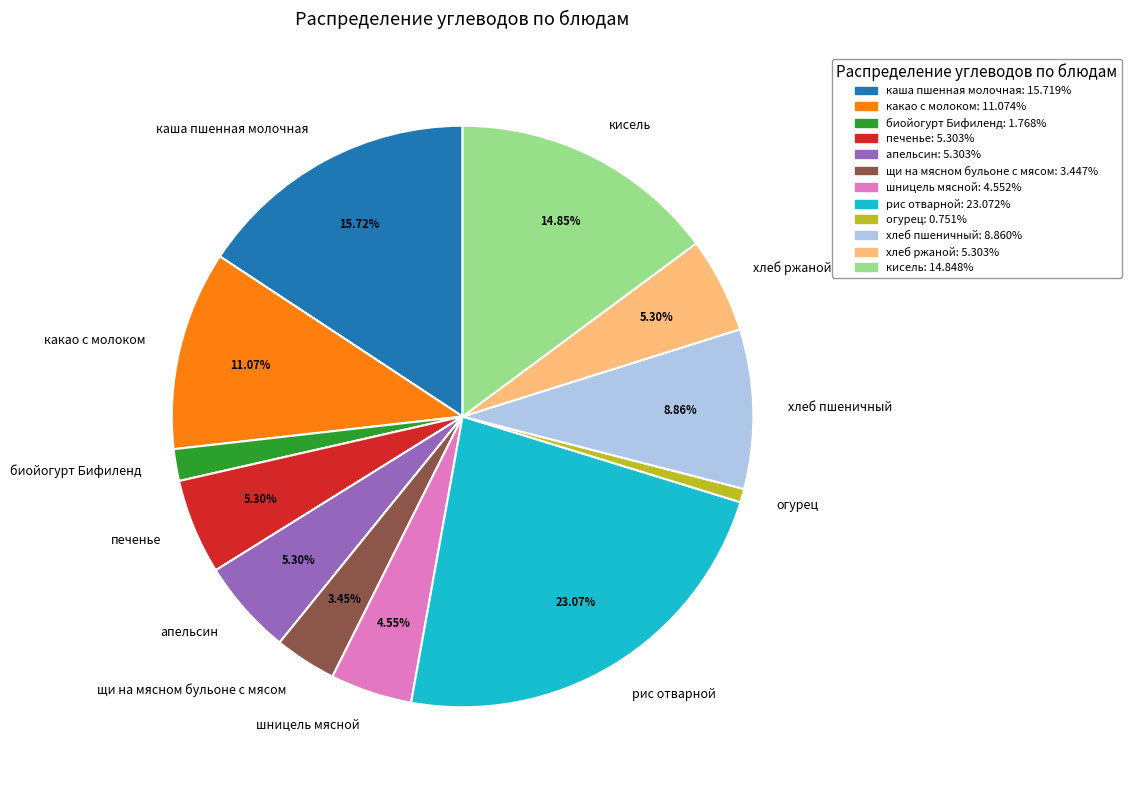

To the nearest percent, what is the difference between the largest and smallest slice percentages?

22%